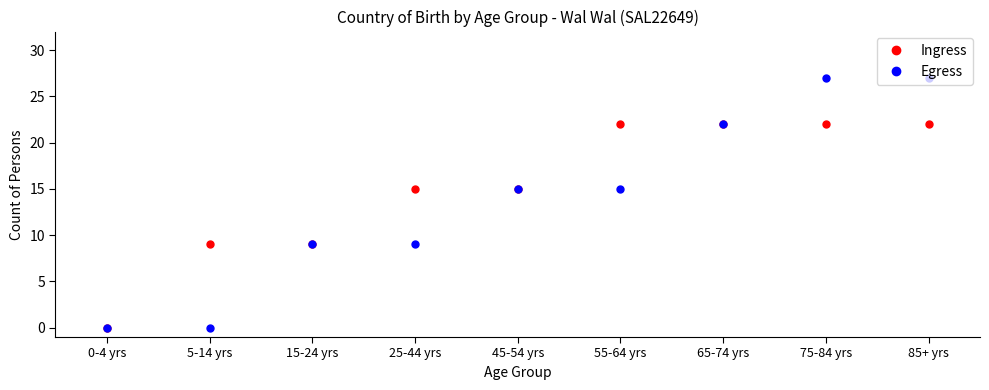

What is the total value across all series at 75-84 yrs?

49